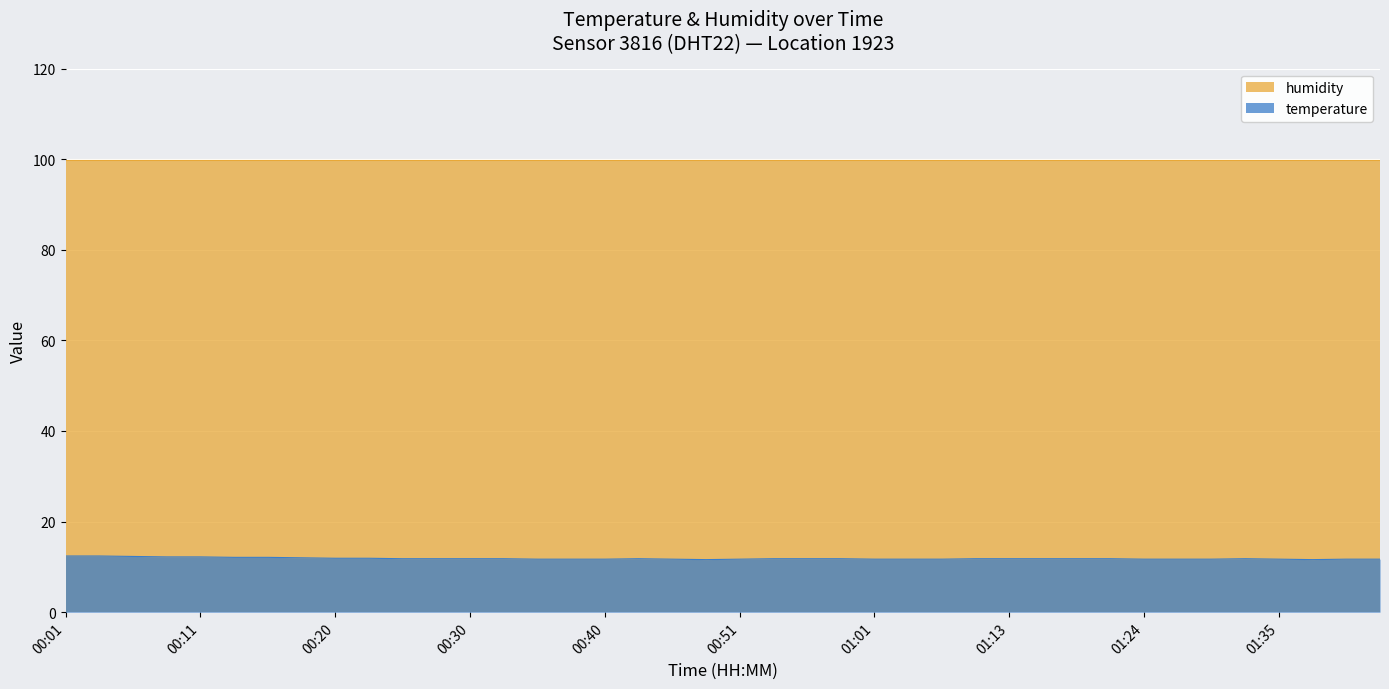

What position from the left is 01:38?

38